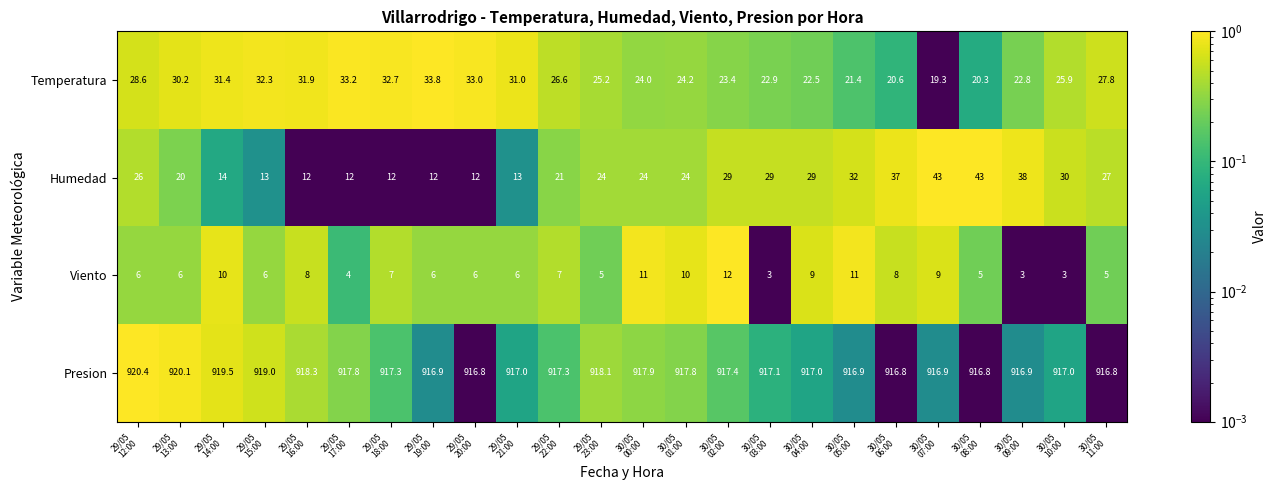

Rank the series by their maximum value, from lowest to highest.

Viento, Temperatura, Humedad, Presion